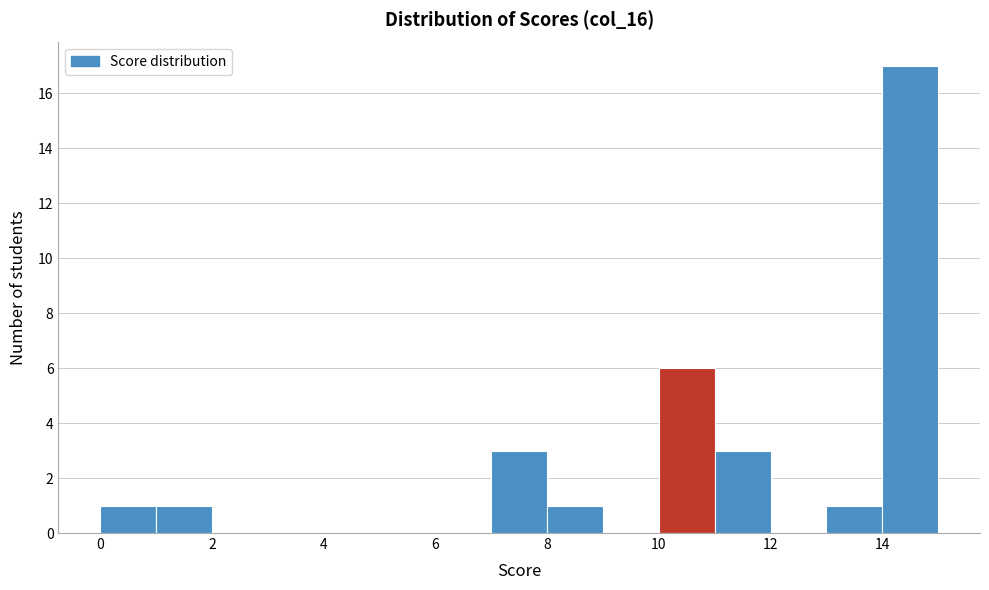

Over which range of the x-axis is the bar tallest?

14 to 15